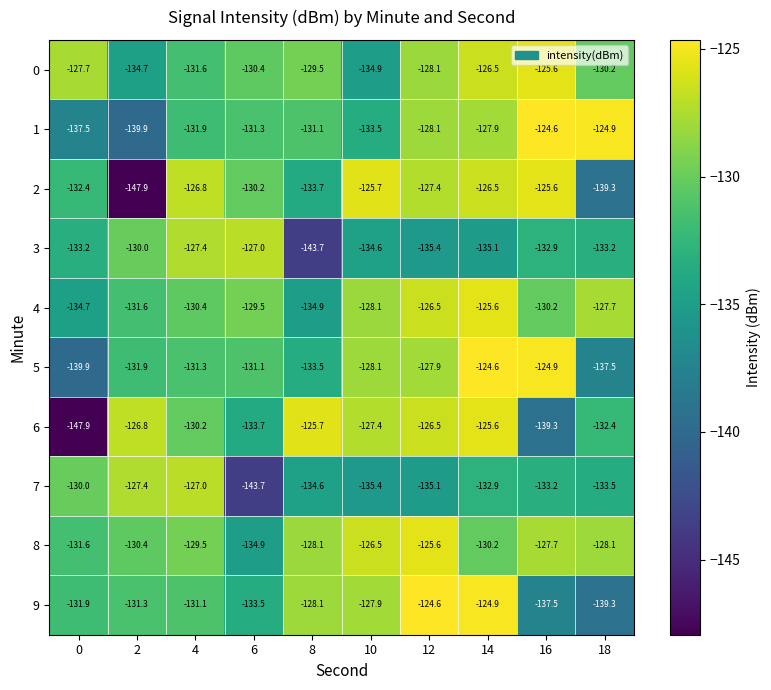

The value of 2 at 16 is -84.2. True or false?

False